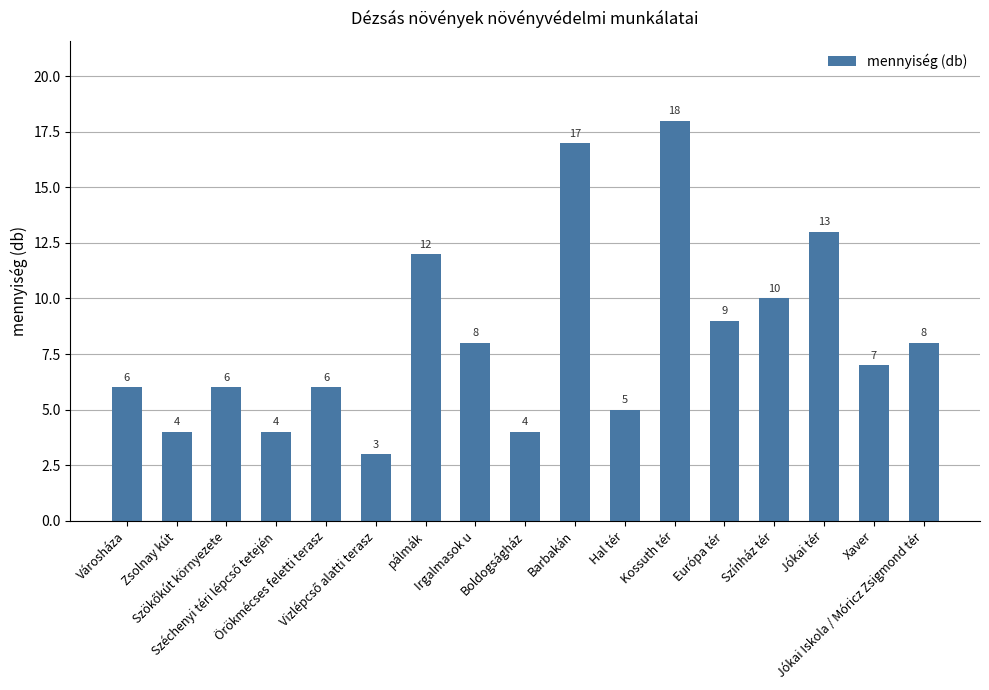

What is the value of the 16th bar from the left?

7